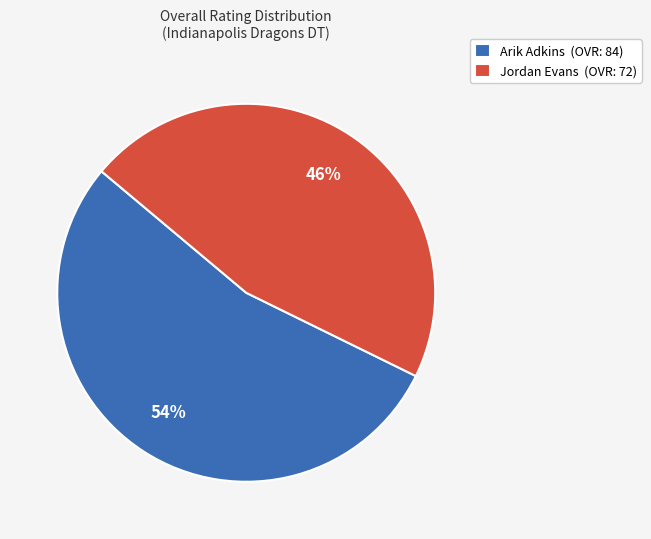

How many segments does this pie chart have?

2